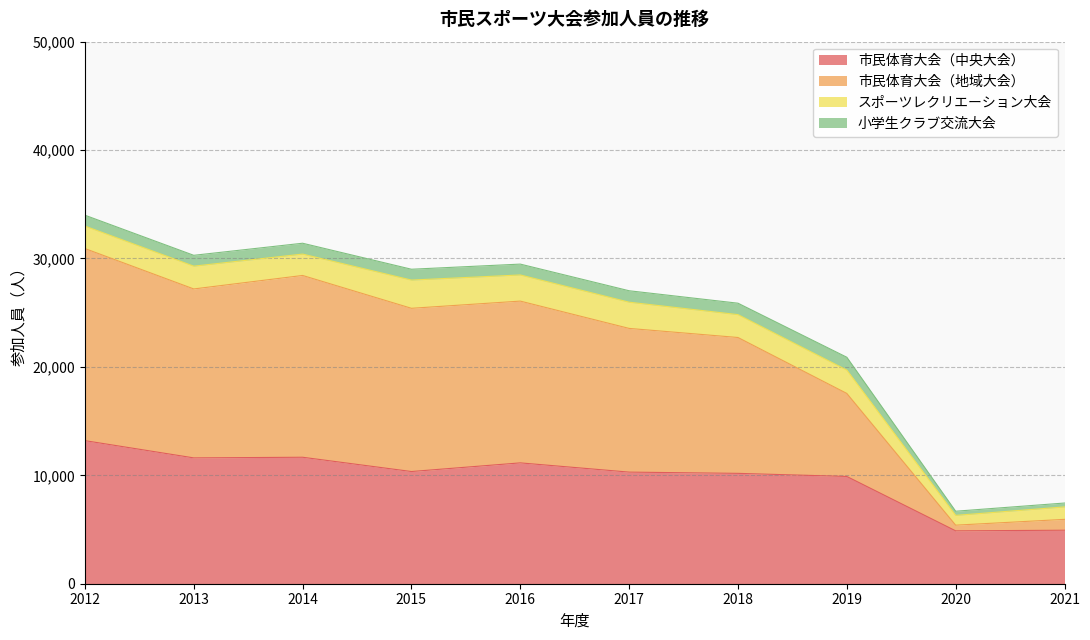

At which label is 市民体育大会（中央大会） closest to 9037?

2019